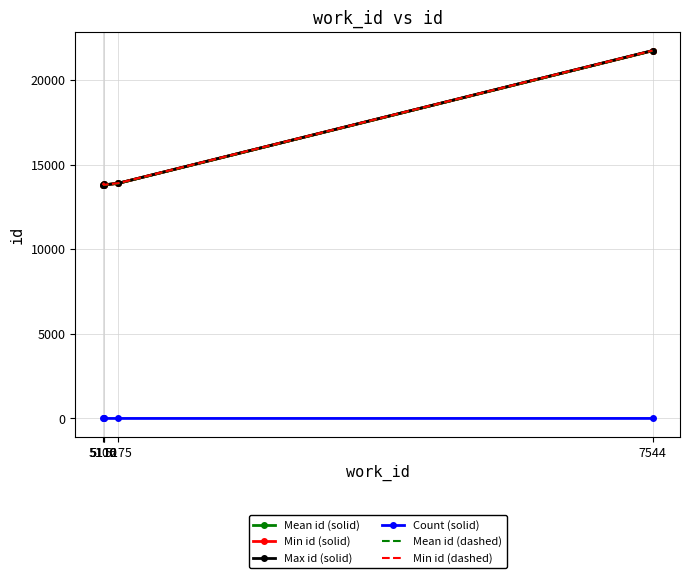

At which label is Mean id (solid) closest to 17776?

5175